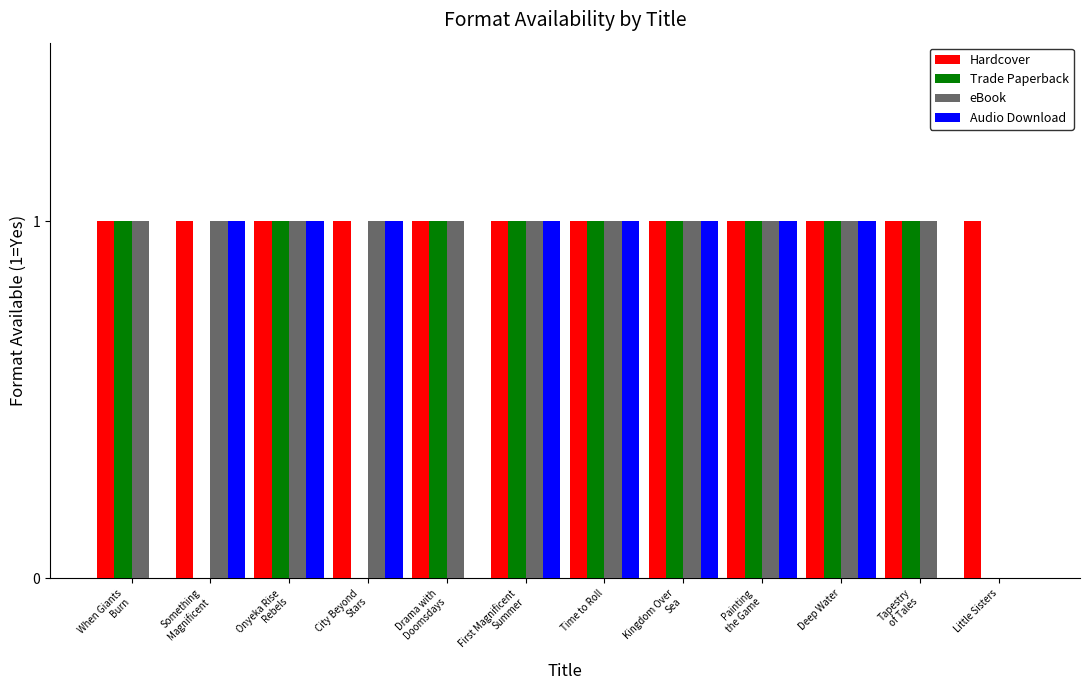

Which series has the largest total across all categories?

Hardcover